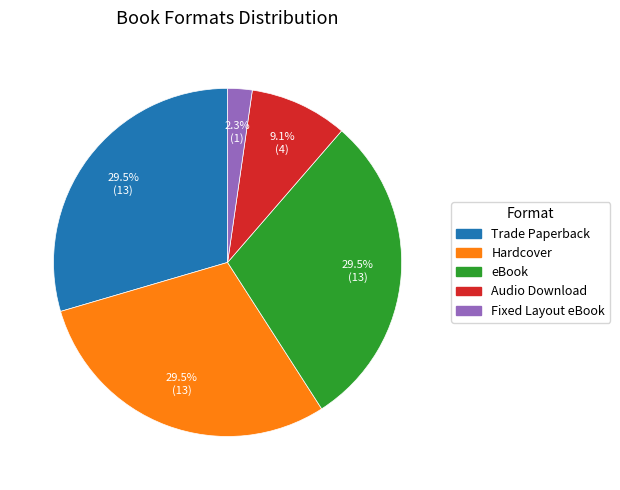

Is there any slice that represents more than half of the pie?

No